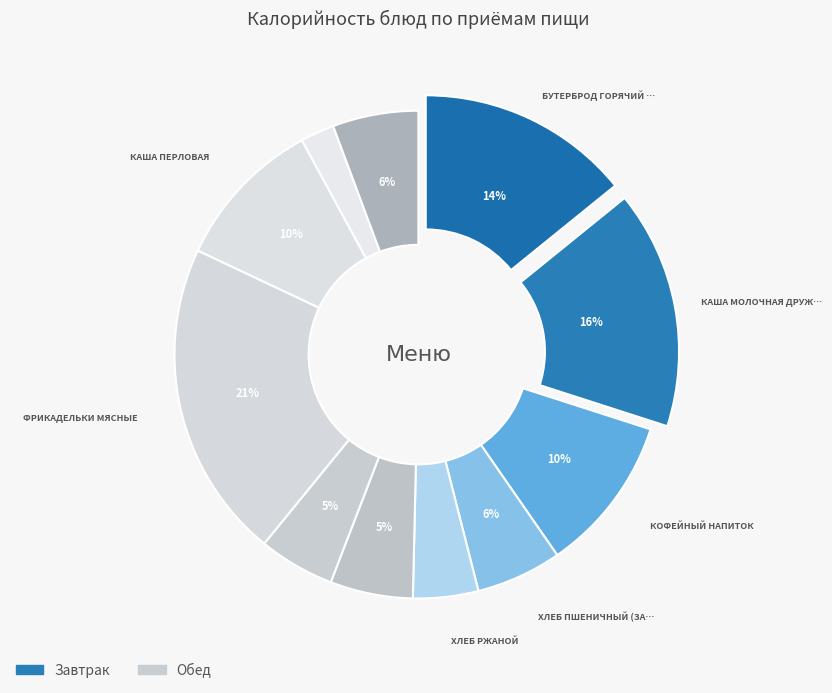

To the nearest percent, what is the difference between the largest and smallest slice percentages?

19%